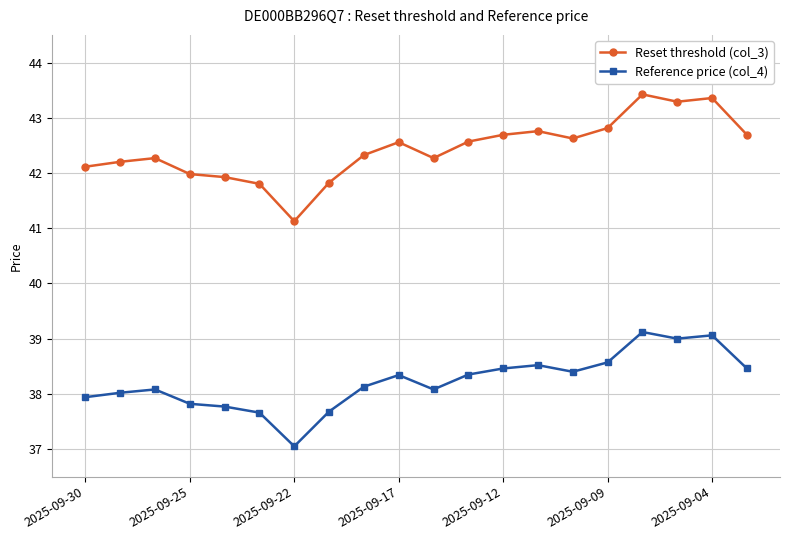

Rank the series by their average value, from lowest to highest.

Reference price (col_4), Reset threshold (col_3)